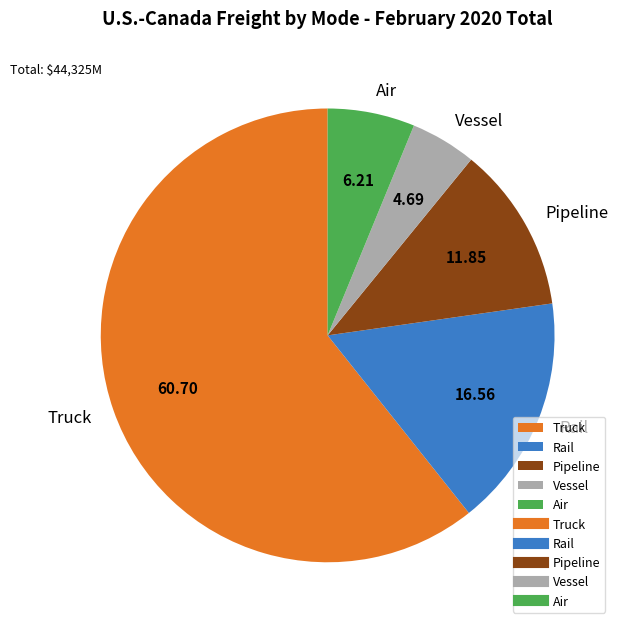

Does Truck represent more than half of the total?

Yes